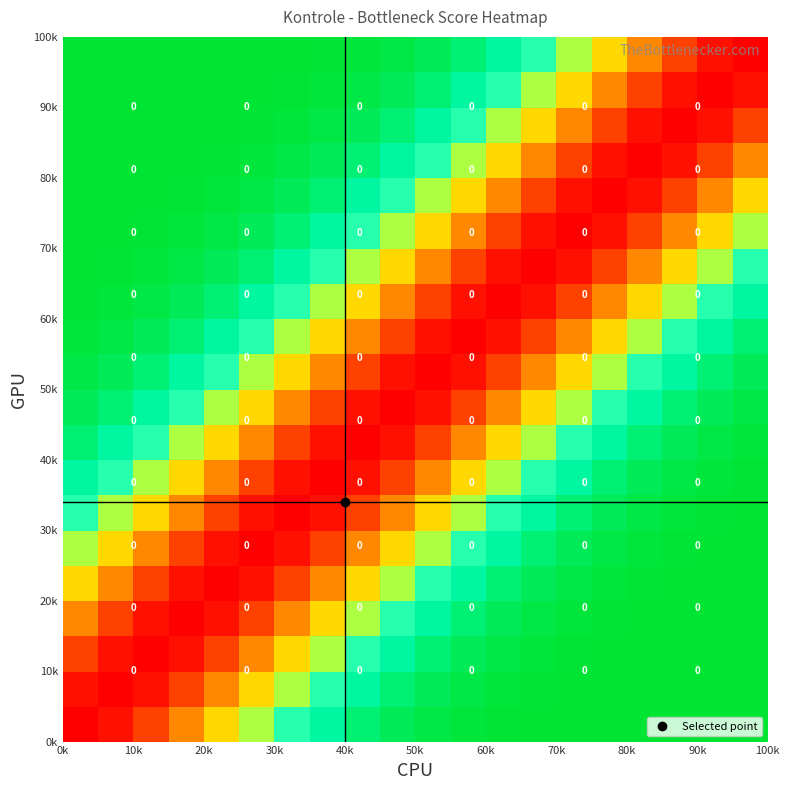

At how many categories does at least one series exceed 0?

20